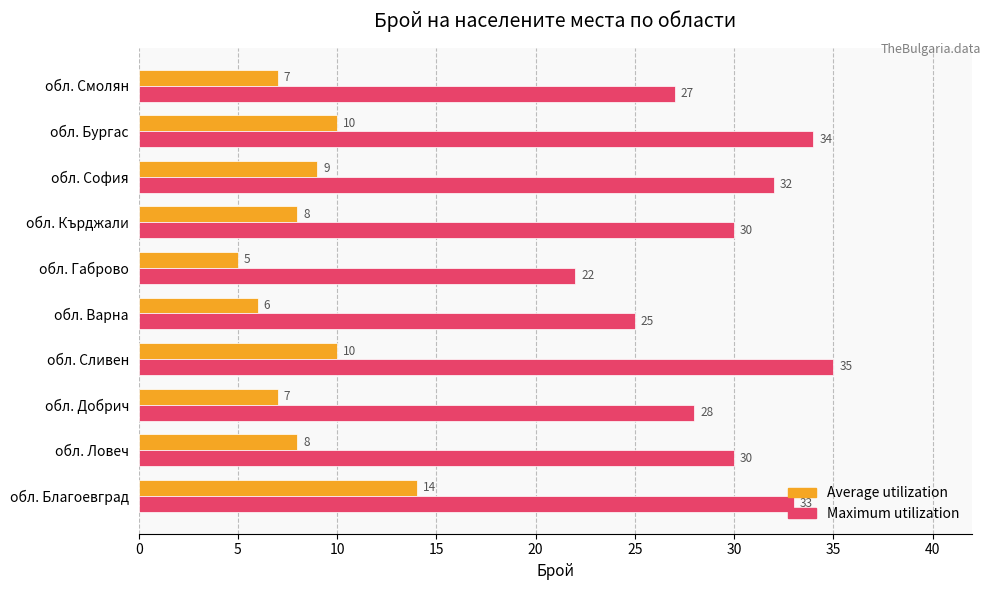

What is the difference between the maximum and minimum values in the Maximum utilization series?

13